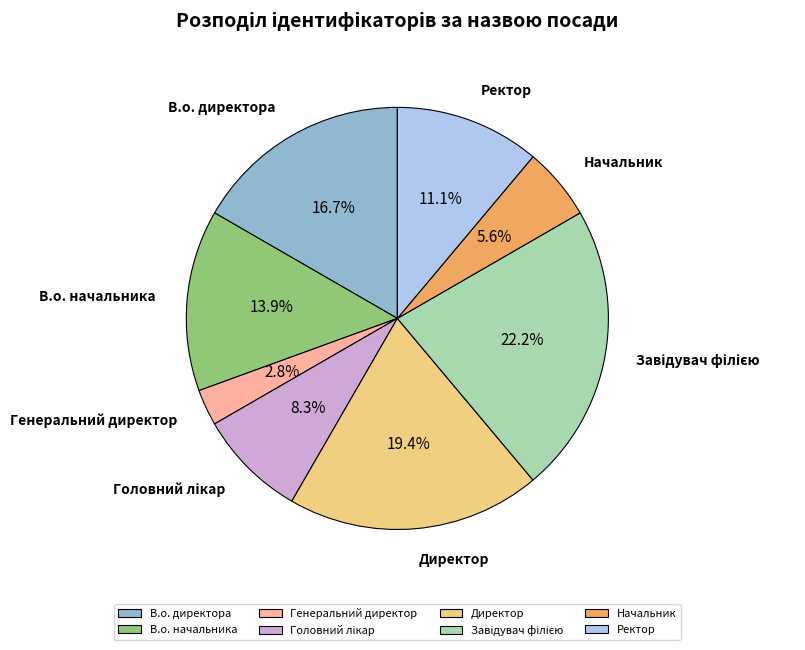

Approximately how many times larger is the value at В.о. директора compared to Генеральний директор?

6.0